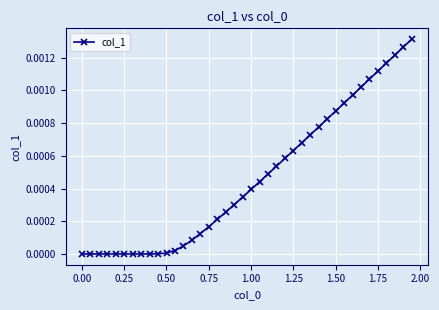

True or false: the data has more than 0 interior local peaks.

True